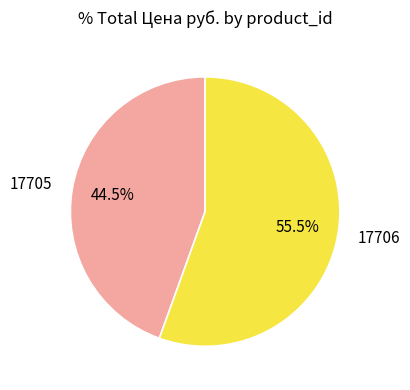

Is 17705 the majority of the pie?

No